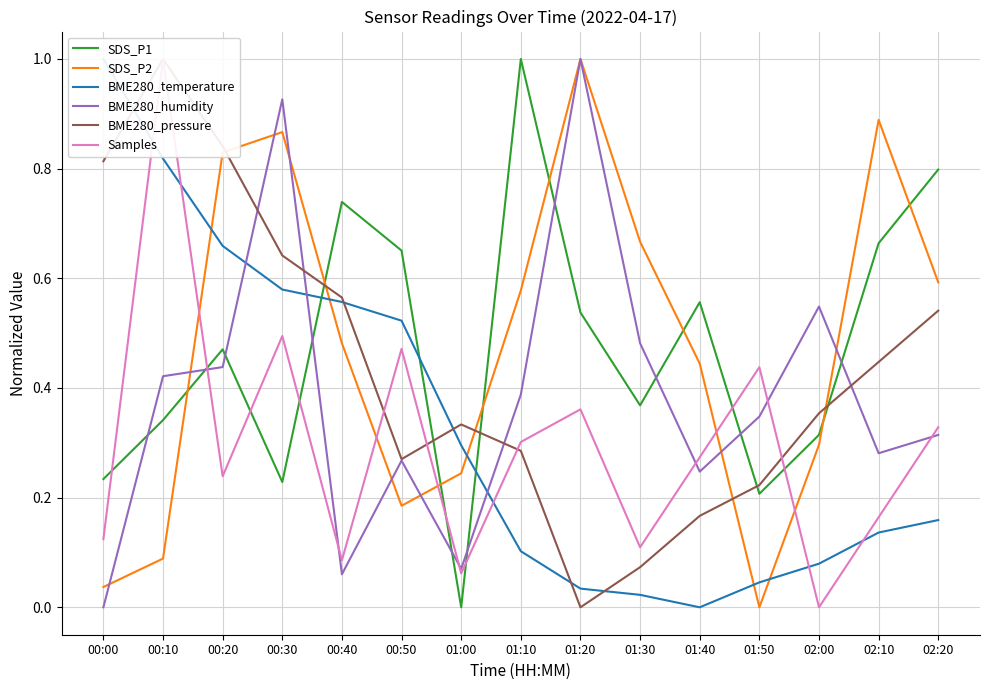

True or false: SDS_P2 has more than 0 interior local peaks.

True